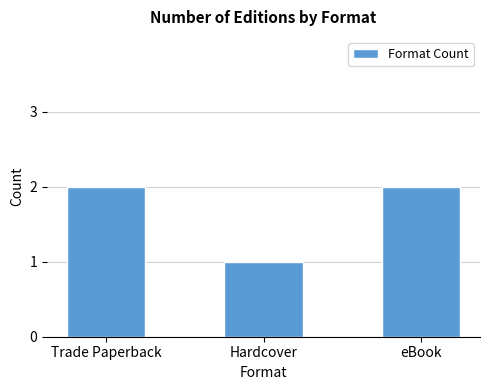

How many categories are shown in the chart?

3